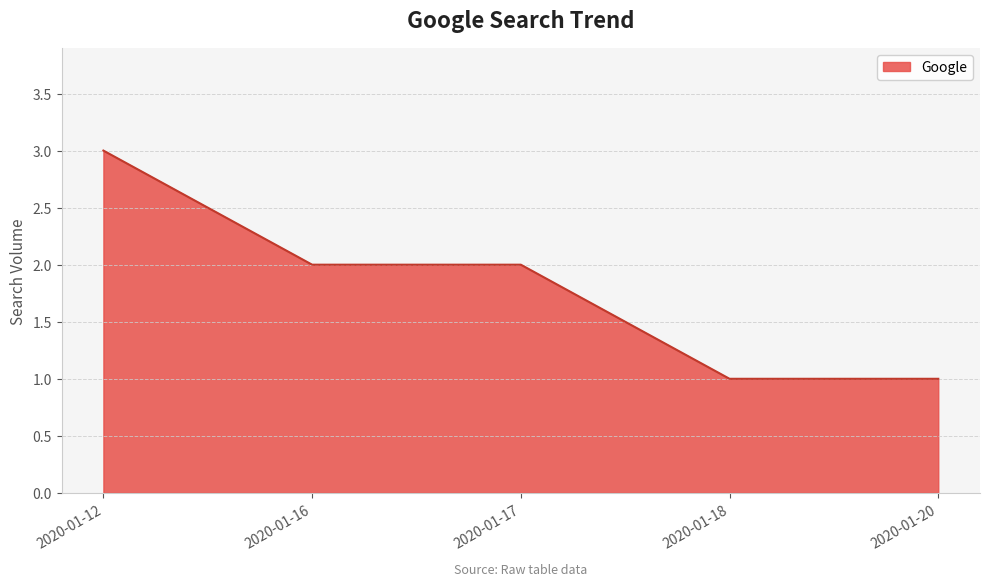

True or false: there are more than 1 points higher than both neighbors.

False